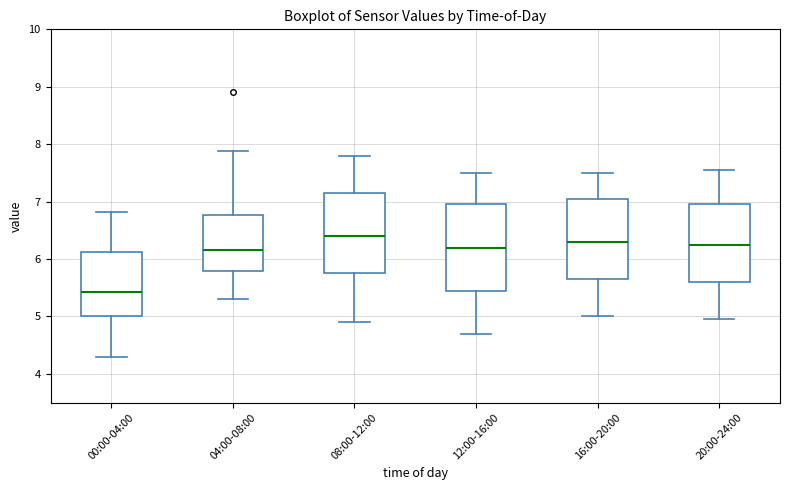

Where is the upper edge of the box for 16:00-20:00 on the y-axis? The values are not printed on the chart, so give them approximately, as read against the axis.

7.1